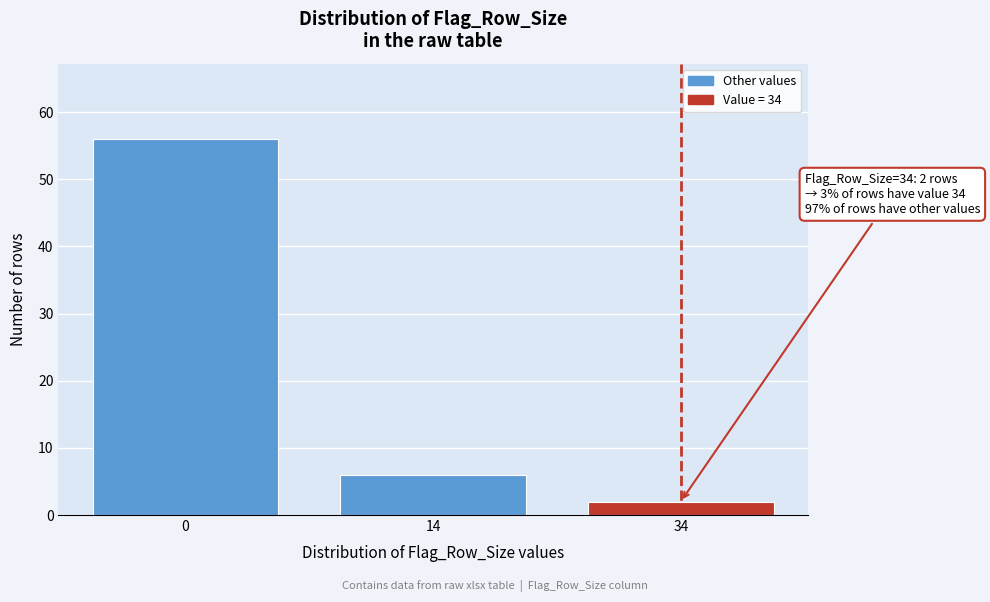

Reading left to right, list all the values displayed in this chart.

0=56	14=6	34=2